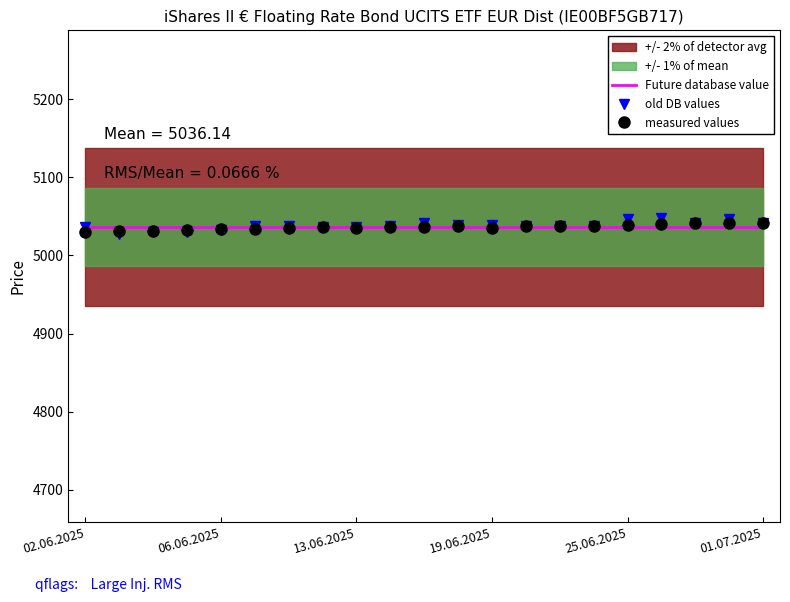

What is the value of the old DB values point at the 20th from the left?

5046.0